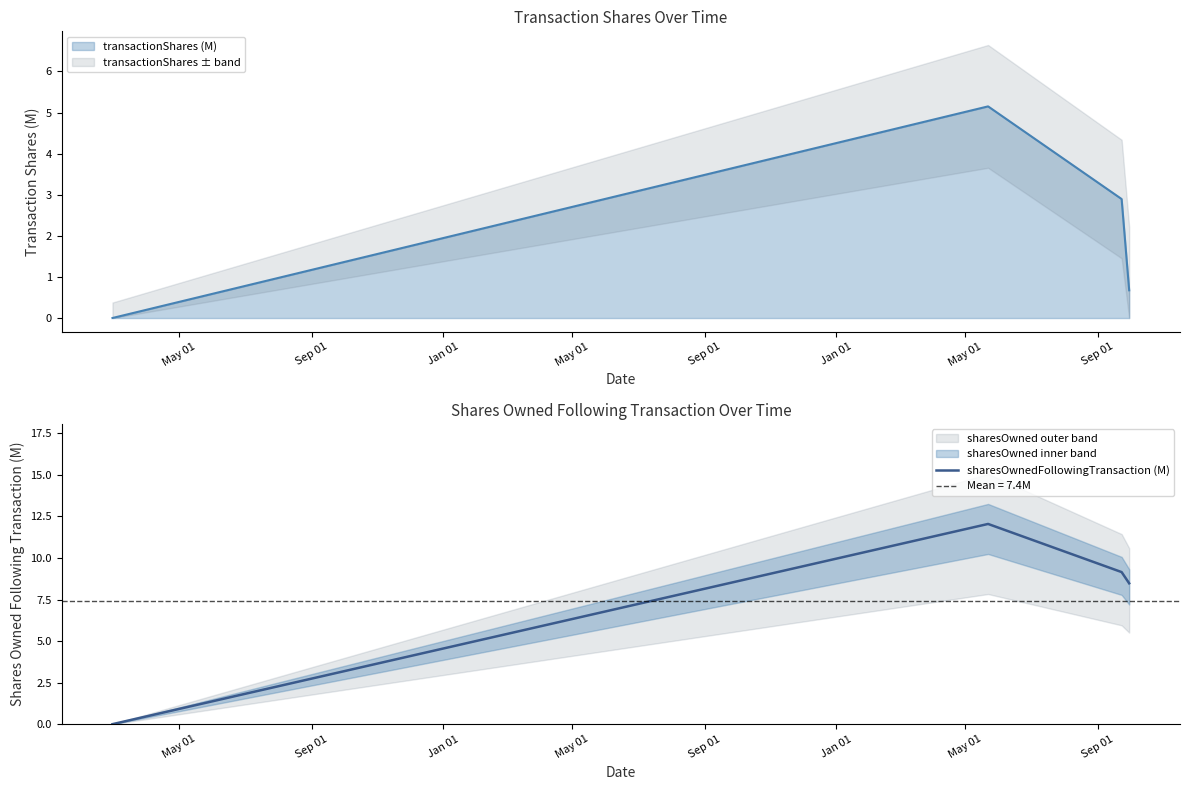

What is the maximum value for sharesOwnedFollowingTransaction (M)?

12.0